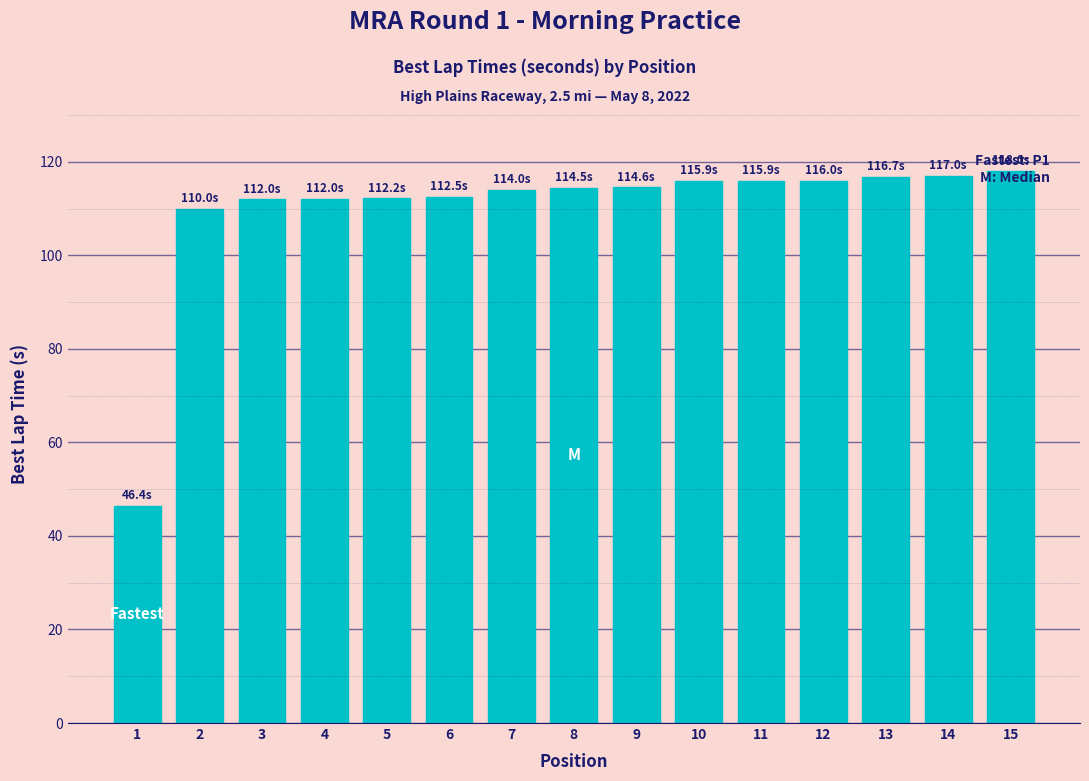

What is the difference between the values at 7 and 15?

4.0